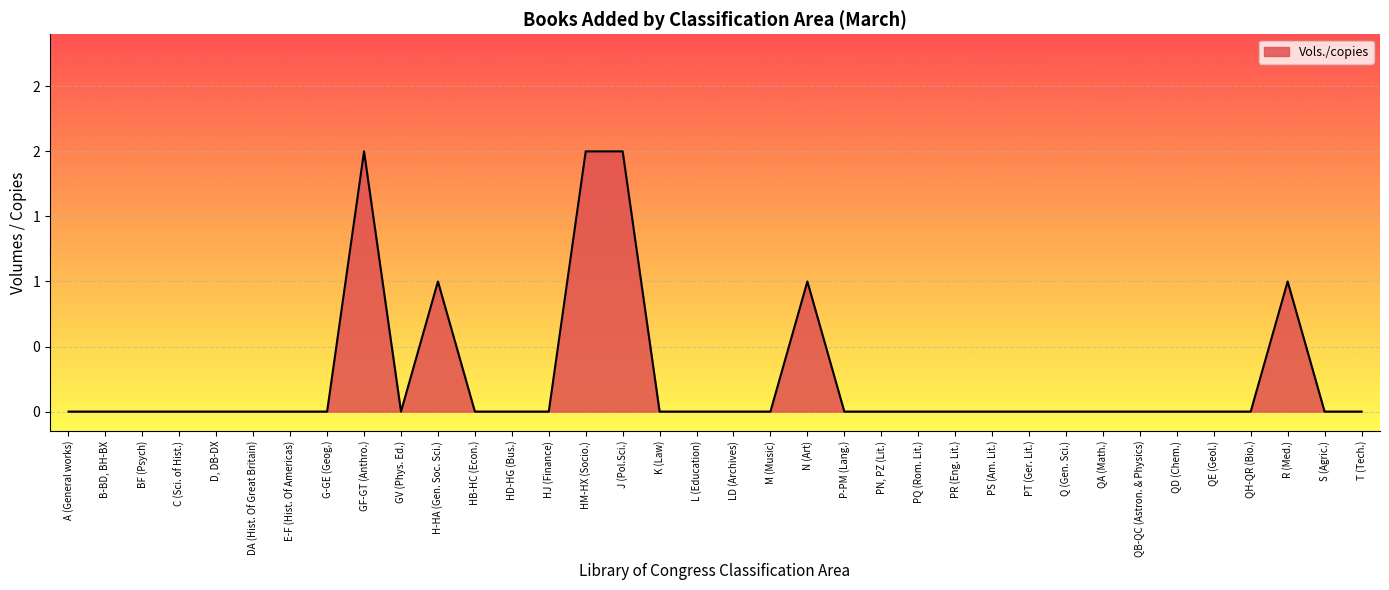

True or false: the data shows 0 at S (Agric.).

True